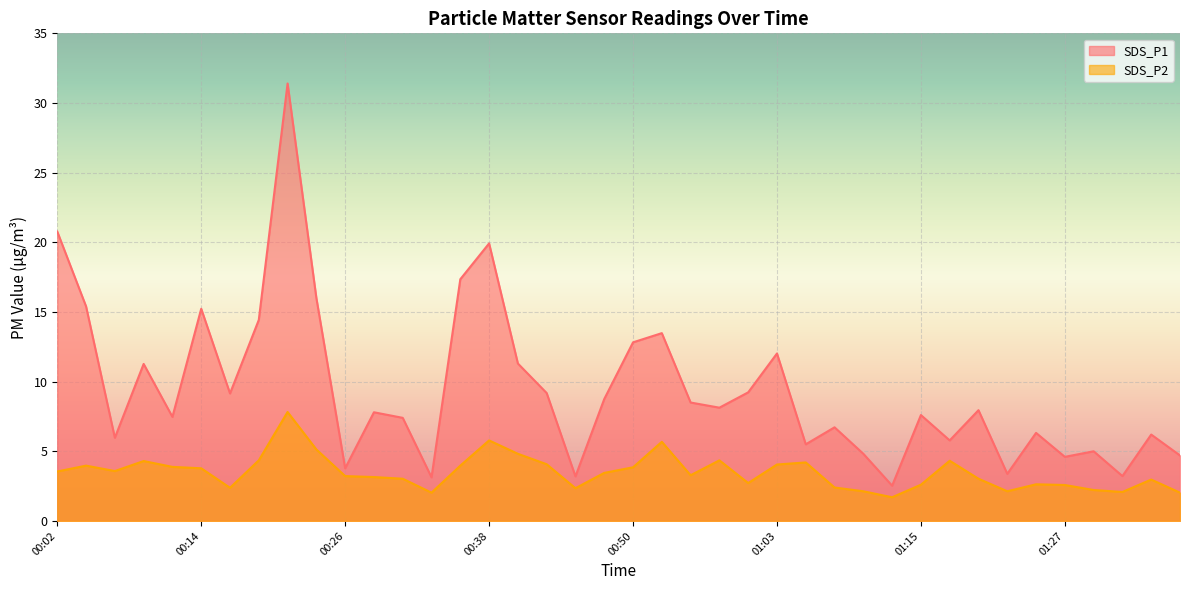

Where is the first local maximum for SDS_P2?

00:04